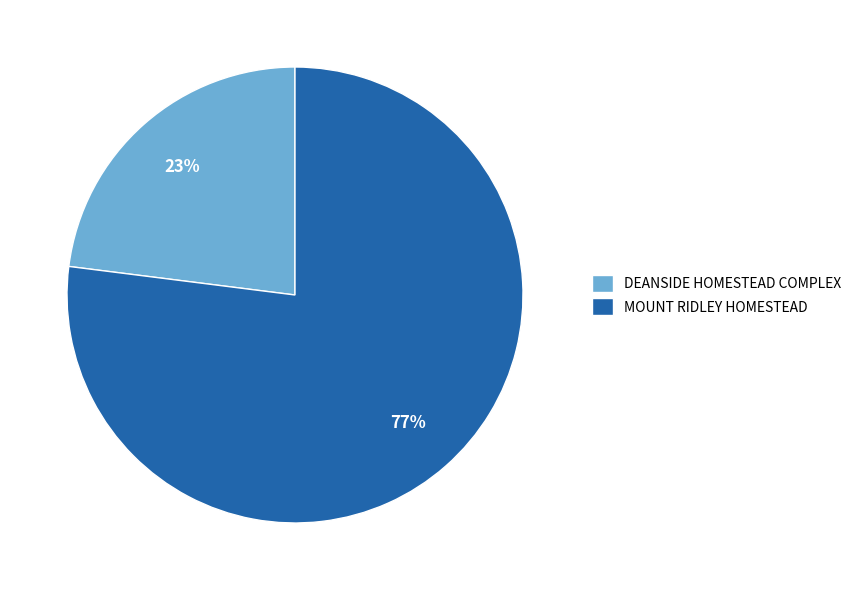

How many segments does this pie chart have?

2